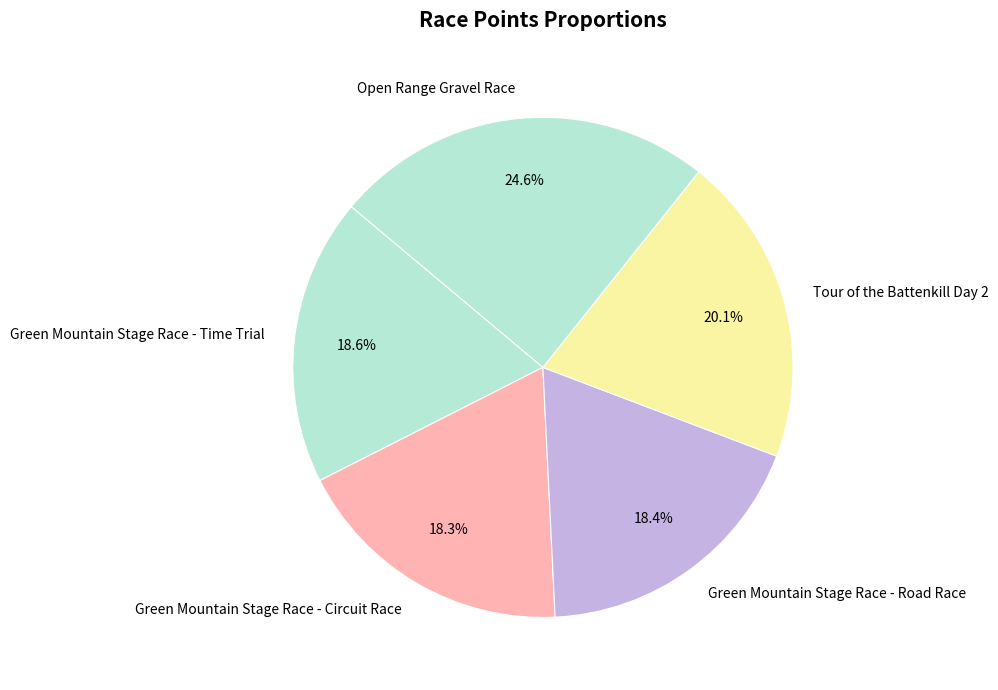

Is Green Mountain Stage Race - Road Race the majority of the pie?

No